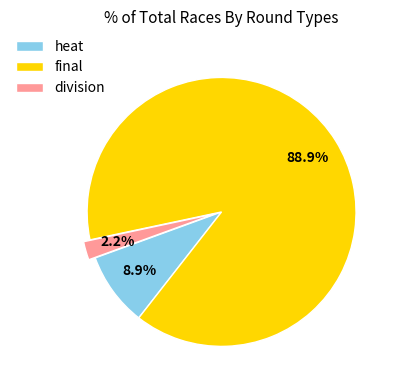

Between heat and final, which is larger?

final